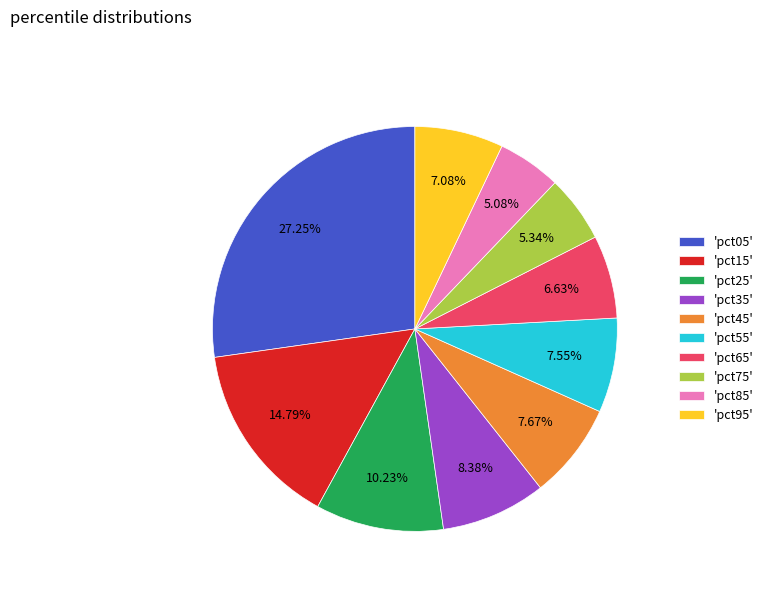

Does any single category account for the majority?

No